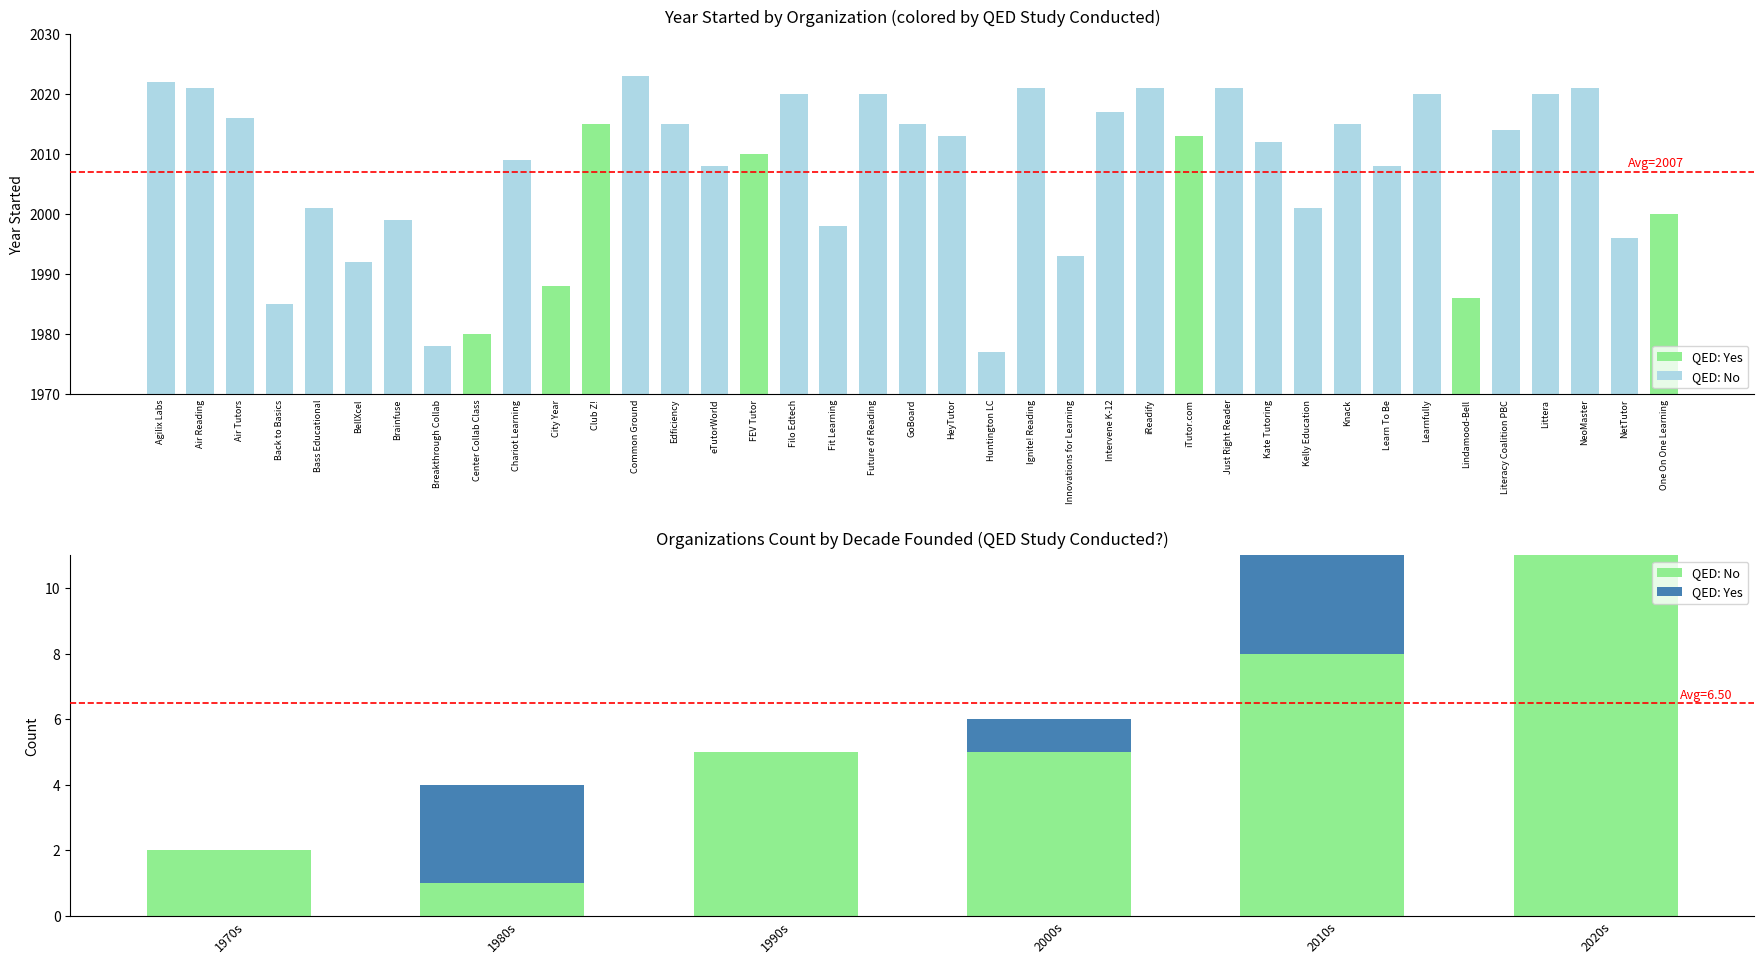

What is the sum of all values?

78284